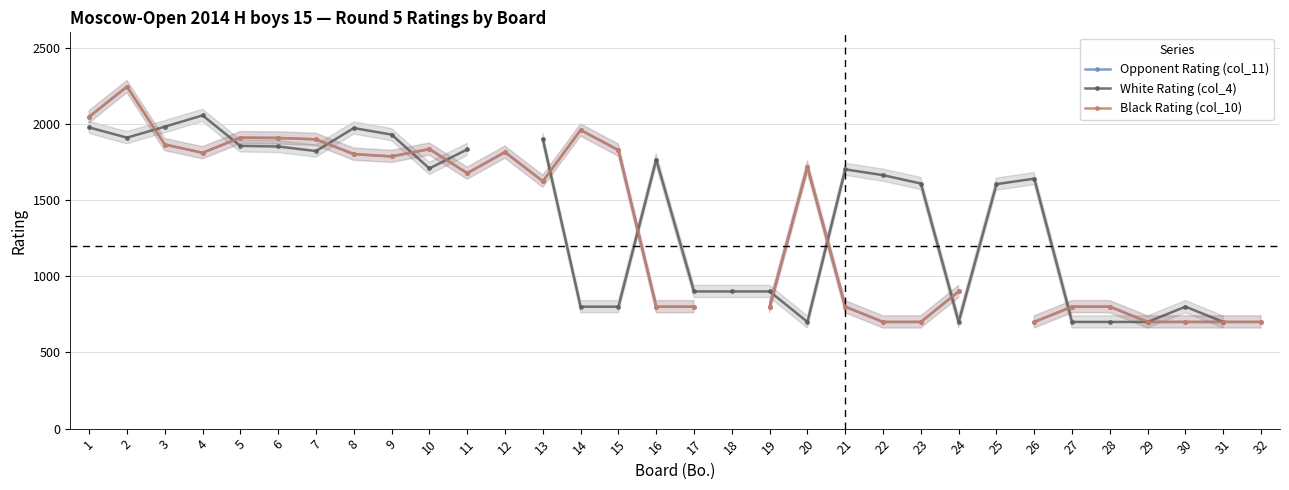

Which has a higher value, 1 or 18?

18